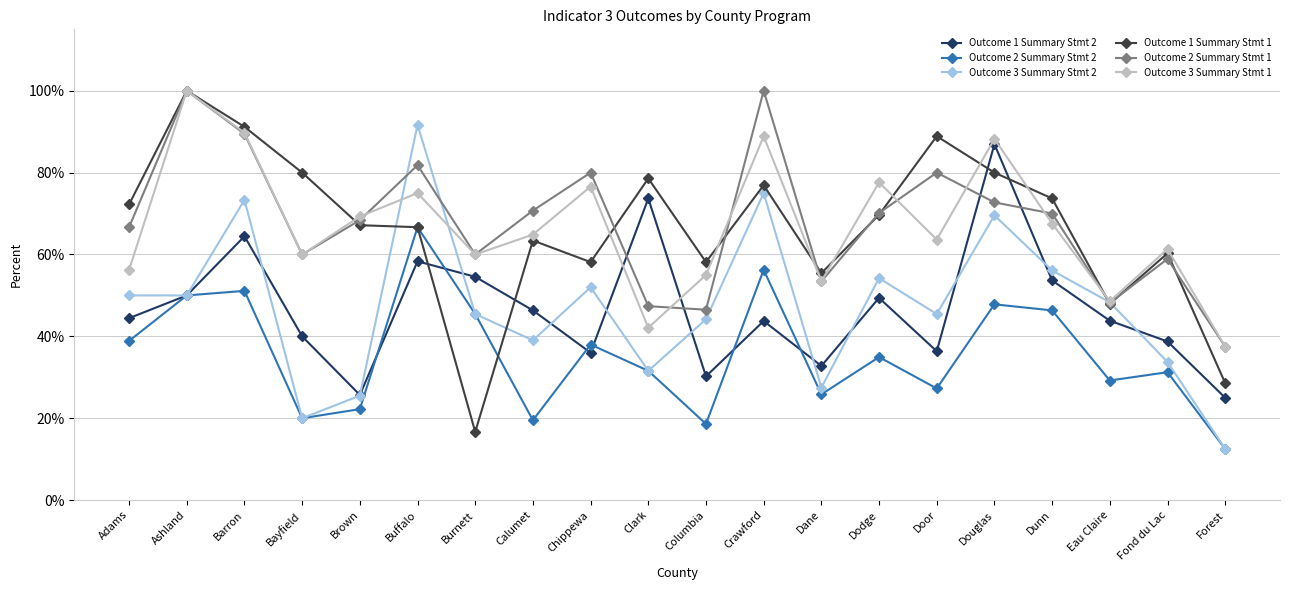

Rank the series at Columbia from lowest to highest value.

Outcome 2 Summary Stmt 2, Outcome 1 Summary Stmt 2, Outcome 3 Summary Stmt 2, Outcome 2 Summary Stmt 1, Outcome 3 Summary Stmt 1, Outcome 1 Summary Stmt 1